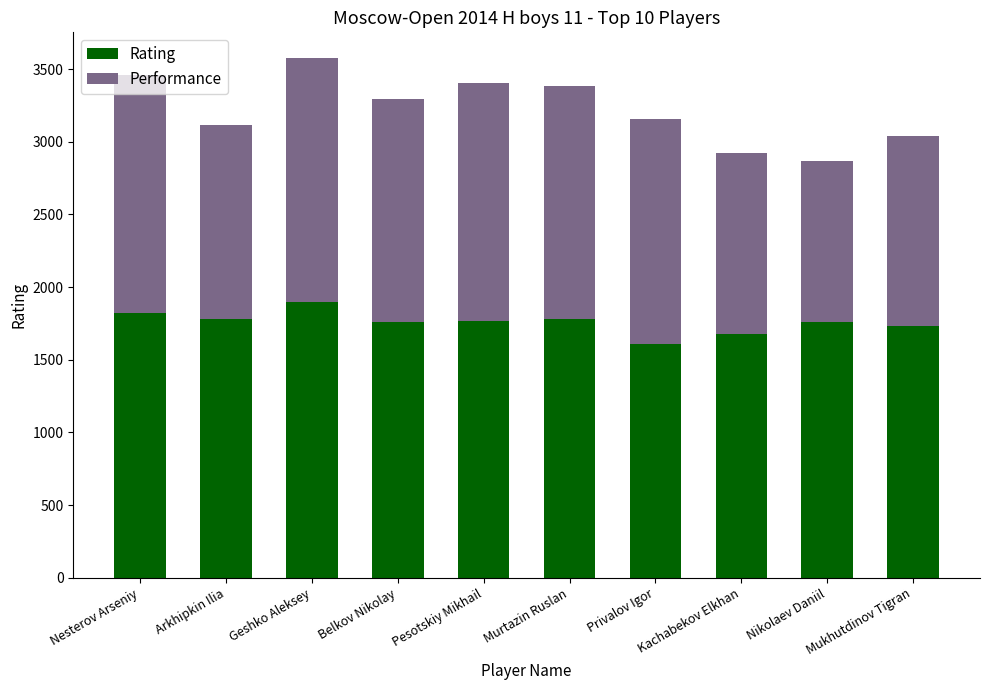

Is it true that Rating equals 1780 at Murtazin Ruslan?

True